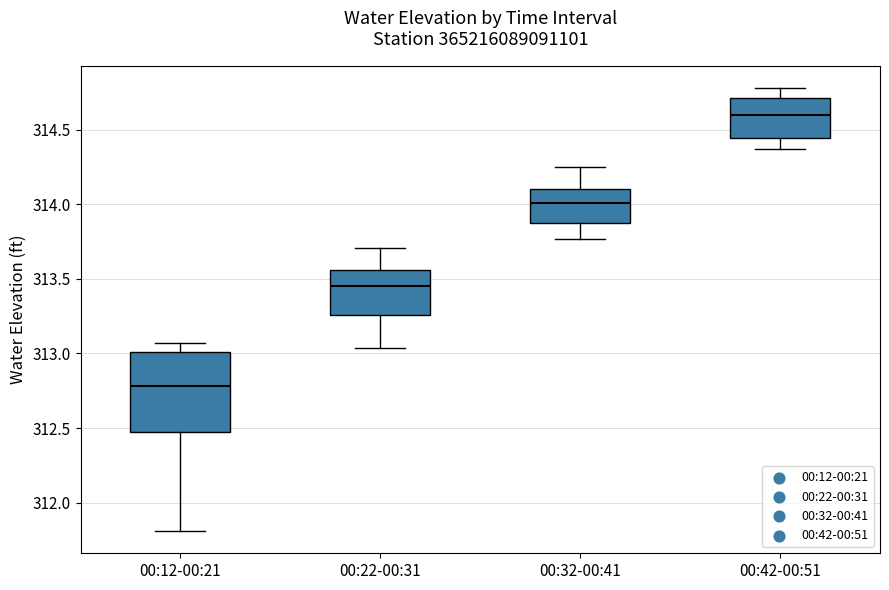

Reading left to right, read every box against the y-axis: the position of its median line, the range the box covers, and the ends of its whiskers. The values are not printed on the chart, so give them approximately, as read against the axis.

00:12-00:21: median 312.80, box 312.45 to 313.00, whiskers 311.80 to 313.05
00:22-00:31: median 313.45, box 313.25 to 313.55, whiskers 313.05 to 313.70
00:32-00:41: median 314.00, box 313.90 to 314.10, whiskers 313.75 to 314.25
00:42-00:51: median 314.60, box 314.45 to 314.70, whiskers 314.35 to 314.80